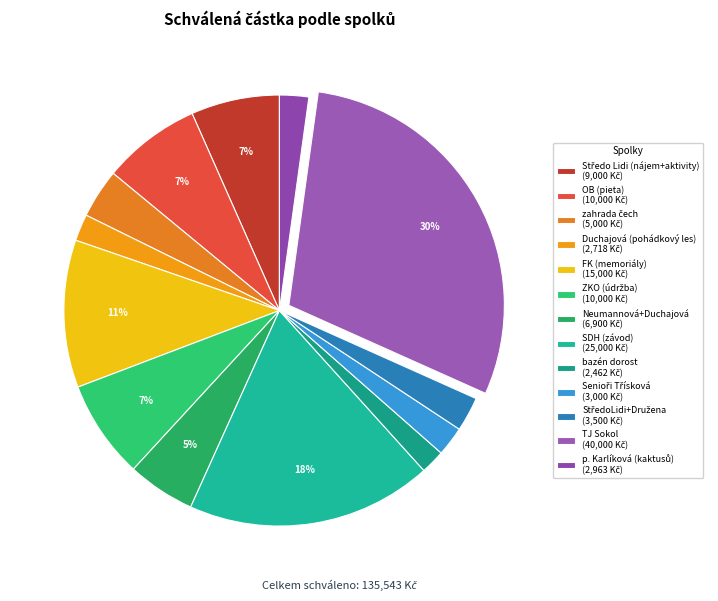

How many segments does this pie chart have?

13